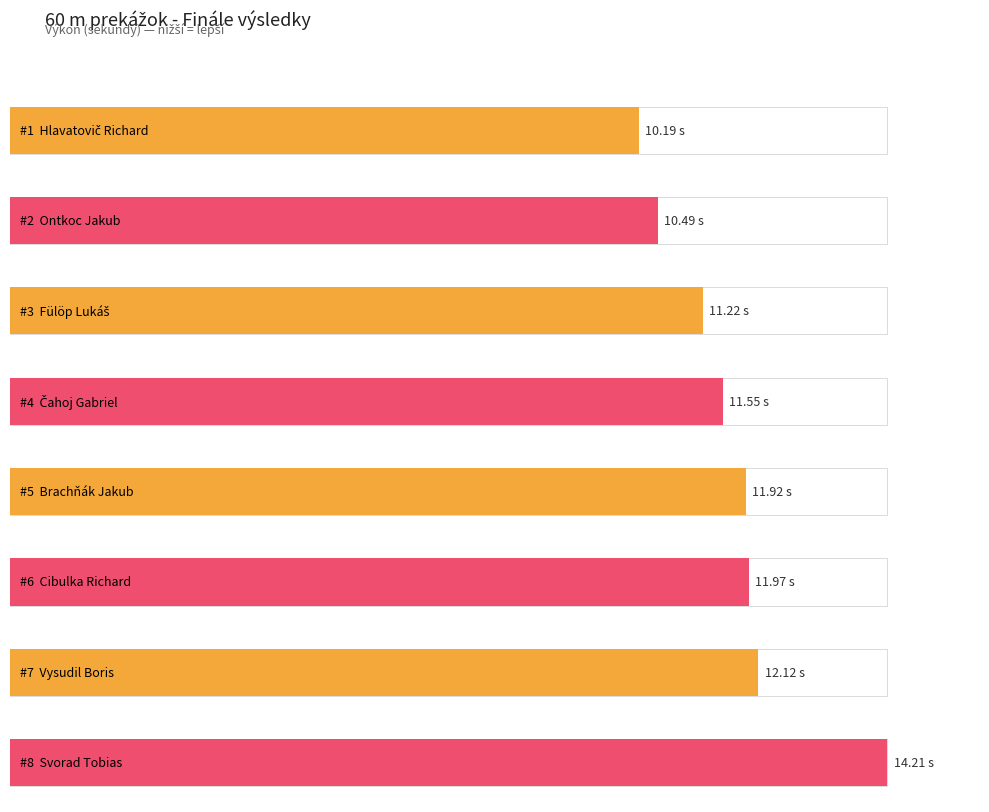

Are the bars horizontal?

Yes